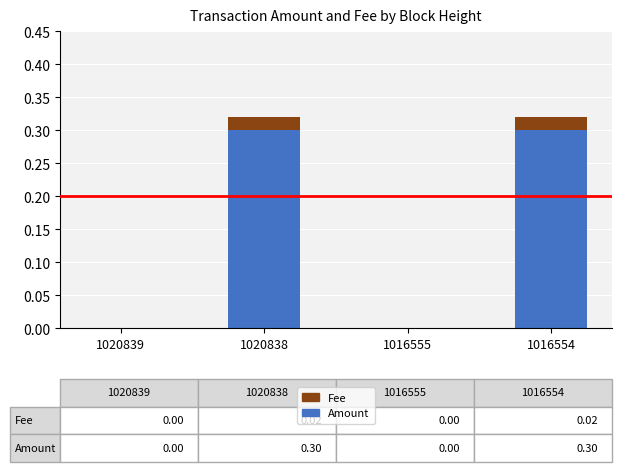

What are all the series names shown in the legend?

Fee, Amount